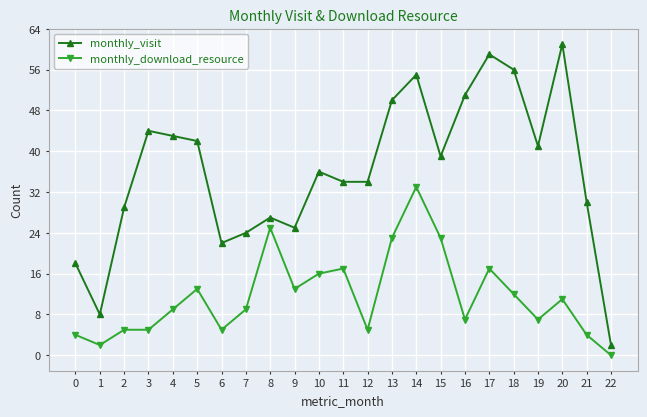

True or false: monthly_download_resource has more than 0 interior local peaks.

True